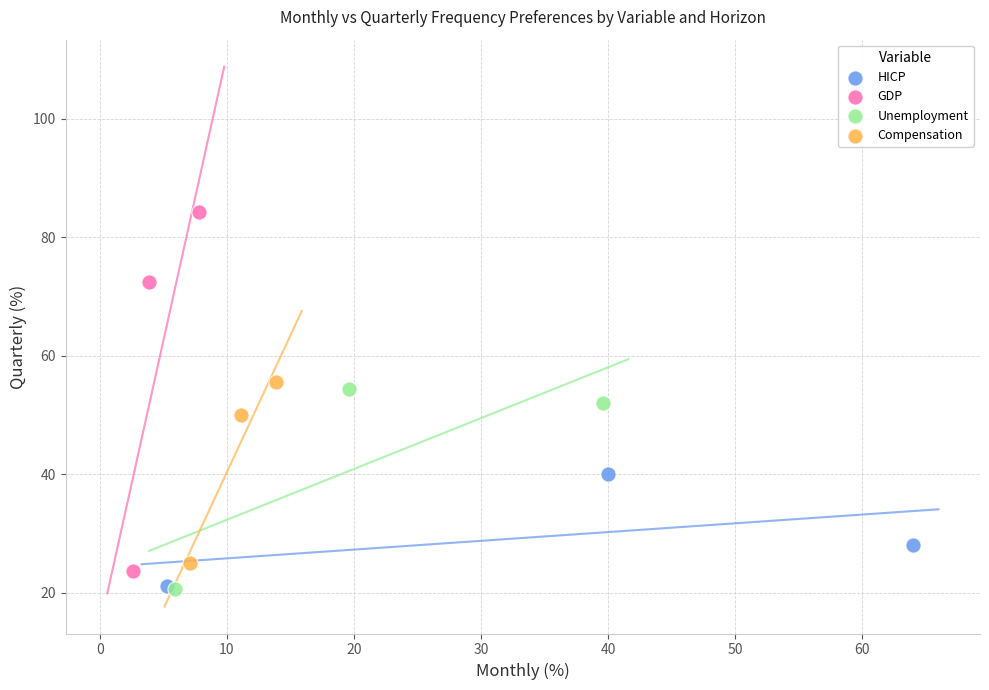

Which series has the widest spread of Y values?

GDP